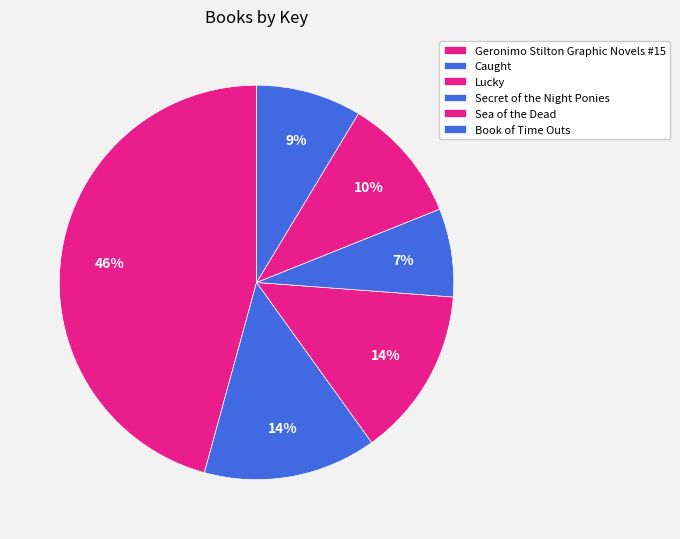

To the nearest percent, what is the difference between the largest and smallest slice percentages?

39%